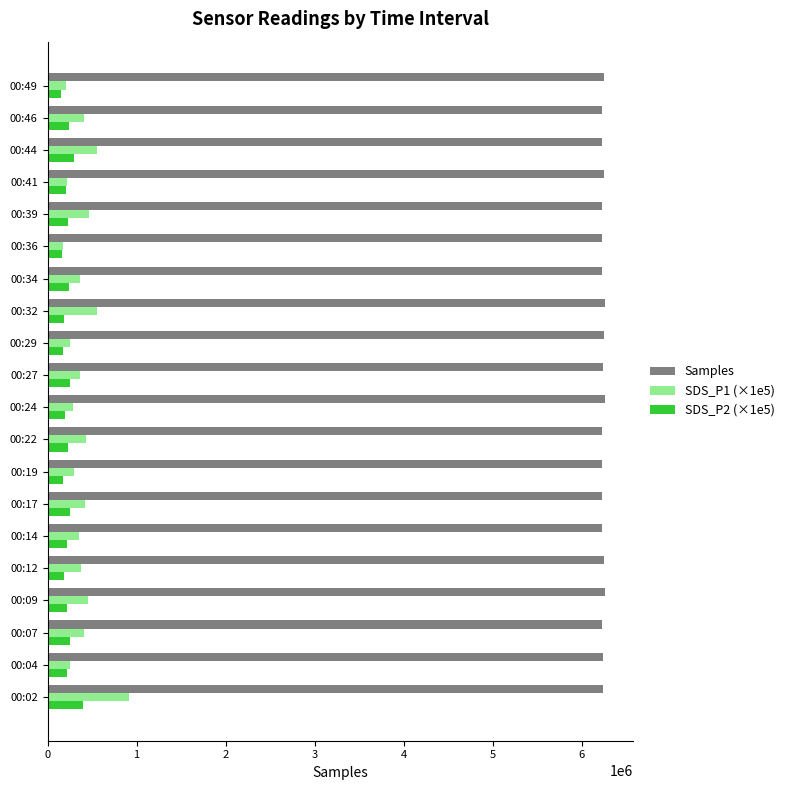

What is the spread (max minus min) of values at 00:49?

6102392.0